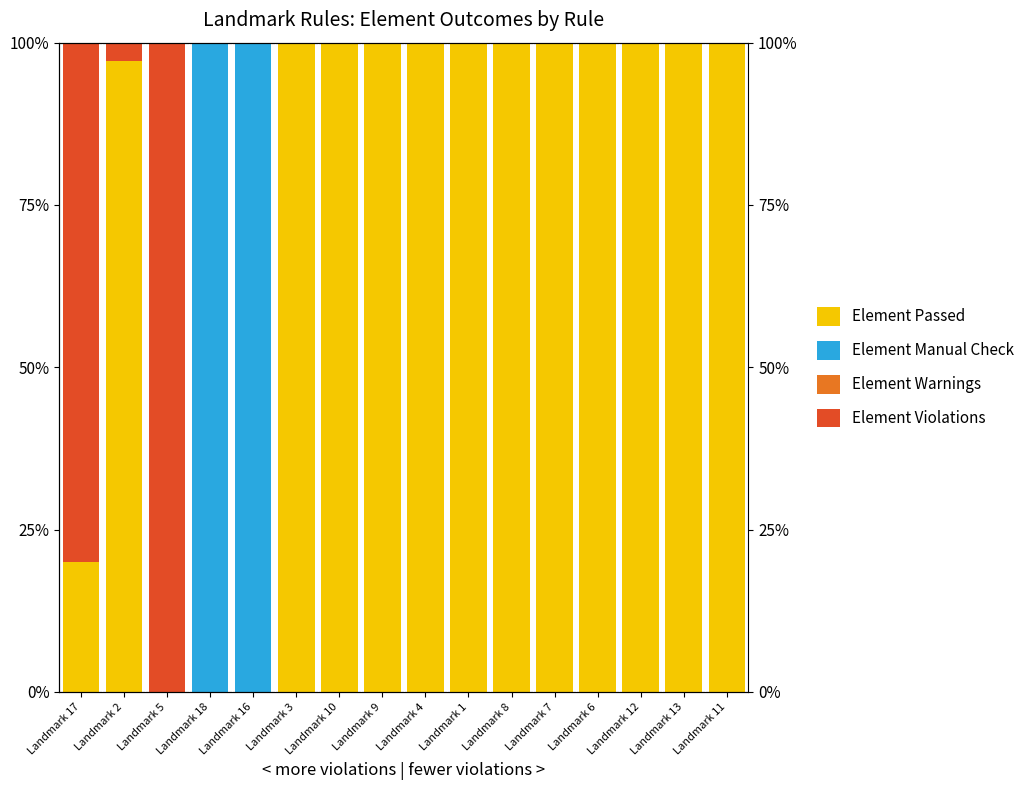

Which label corresponds to the largest value in the chart?

Landmark 3